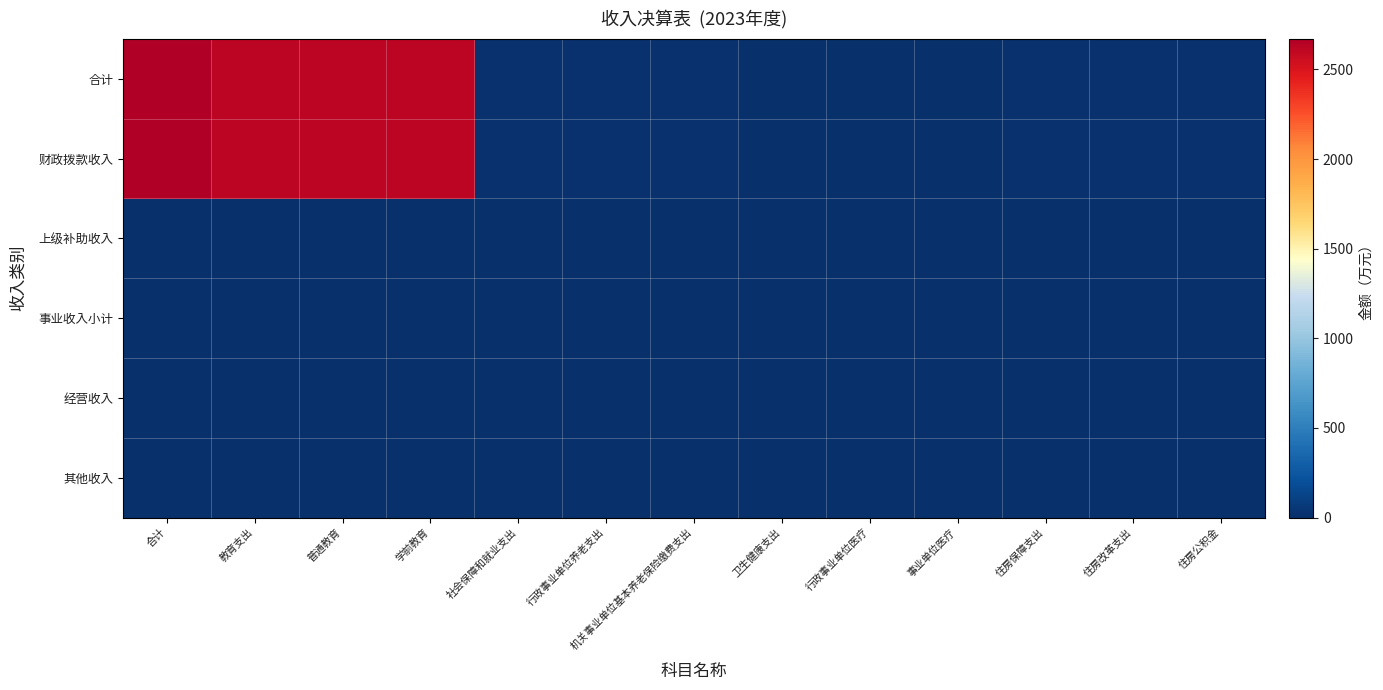

What is the greatest value displayed?

2671.0